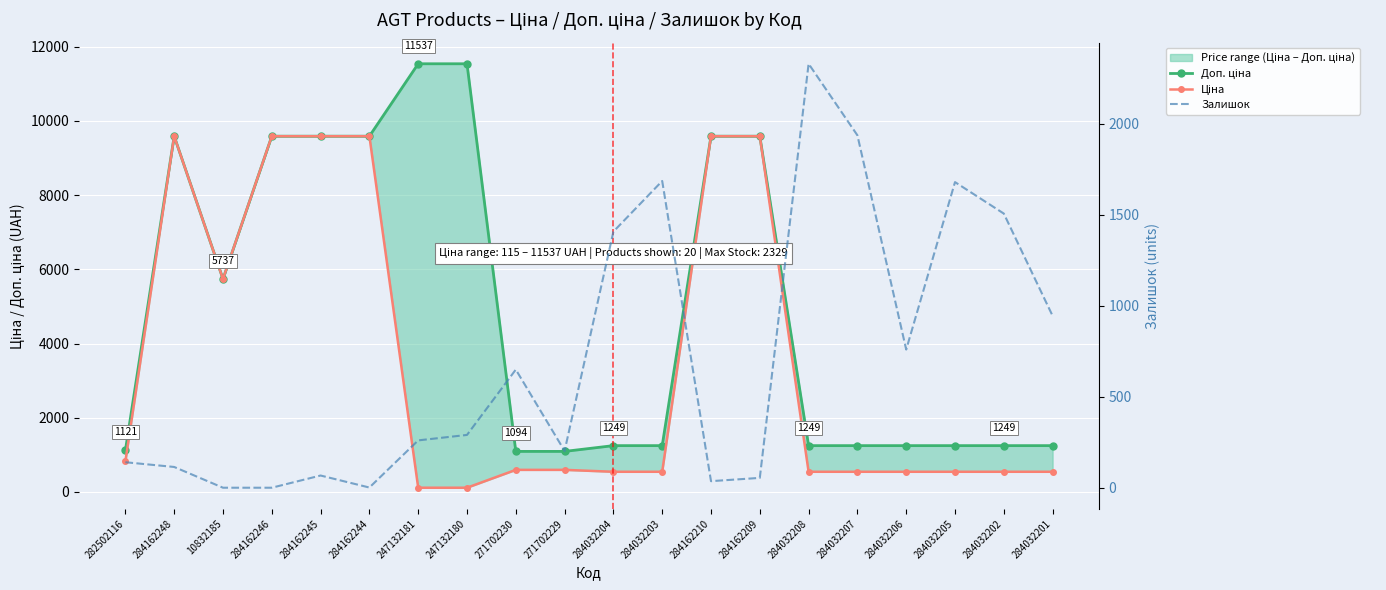

What is the difference between the maximum and minimum values in the Ціна series?

9470.0